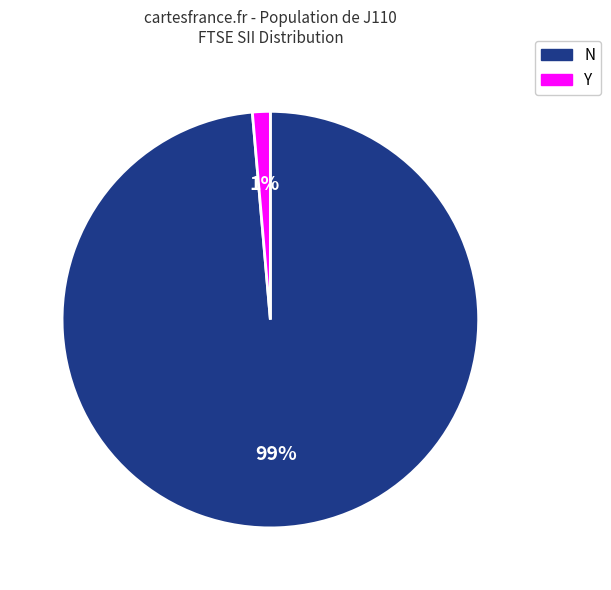

Between Y and N, which is larger?

N